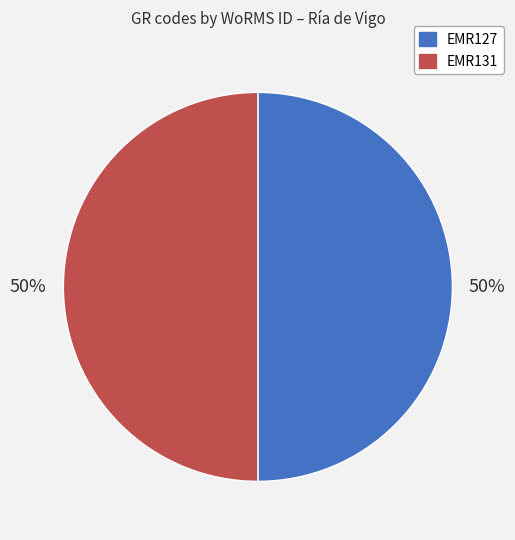

To the nearest percent, what is the combined percentage of EMR131 and EMR127?

100%